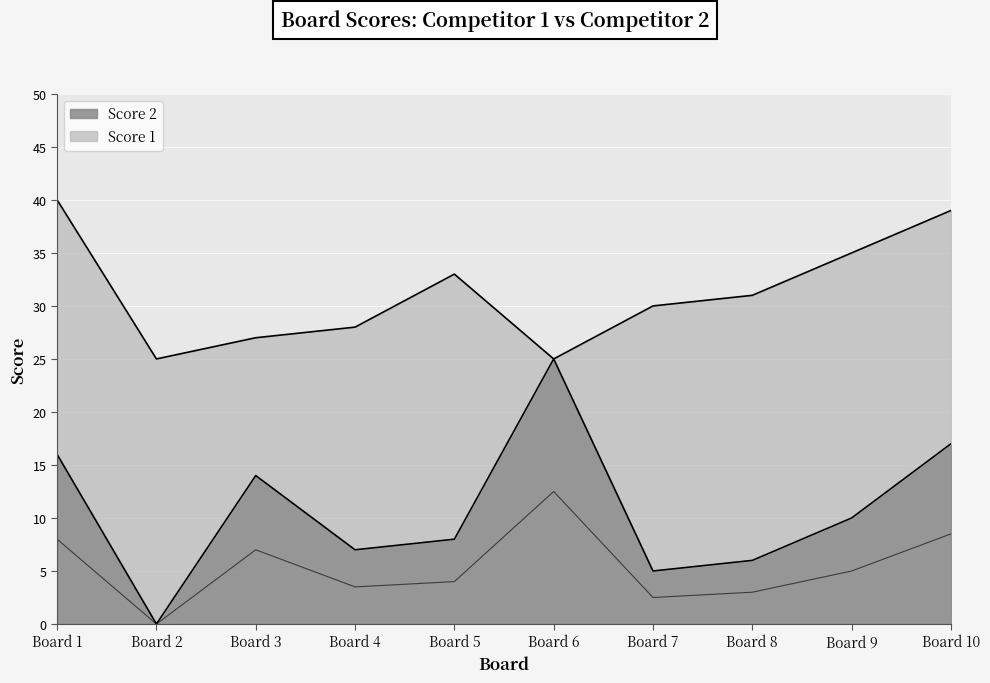

Which category has the lowest value in the Score 2 series?

Board 2